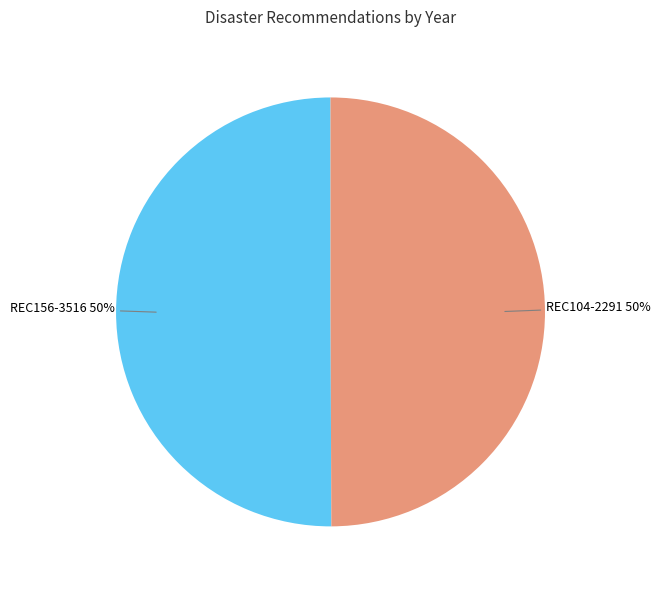

The REC104-2291 slice represents 50% of the pie. True or false?

True